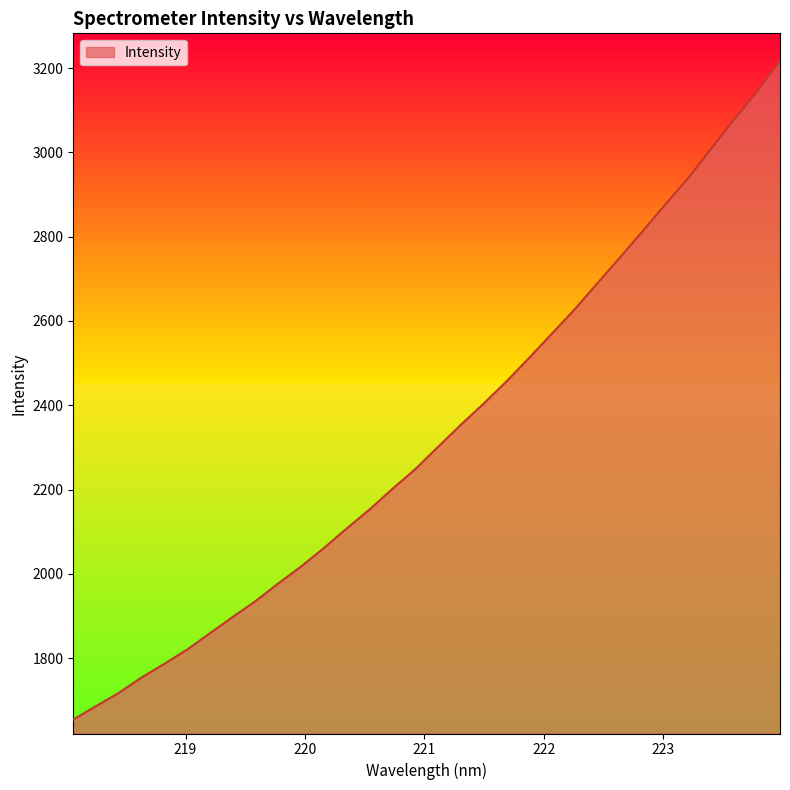

What is the minimum value shown in the chart?

1654.2